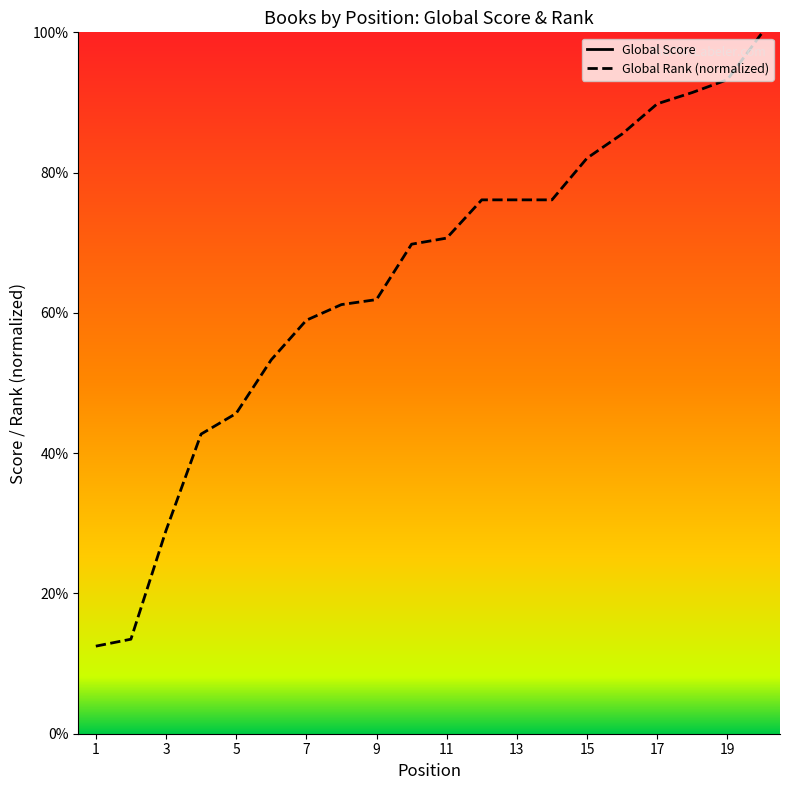

What is the sum of all Global Score values?

4881.0